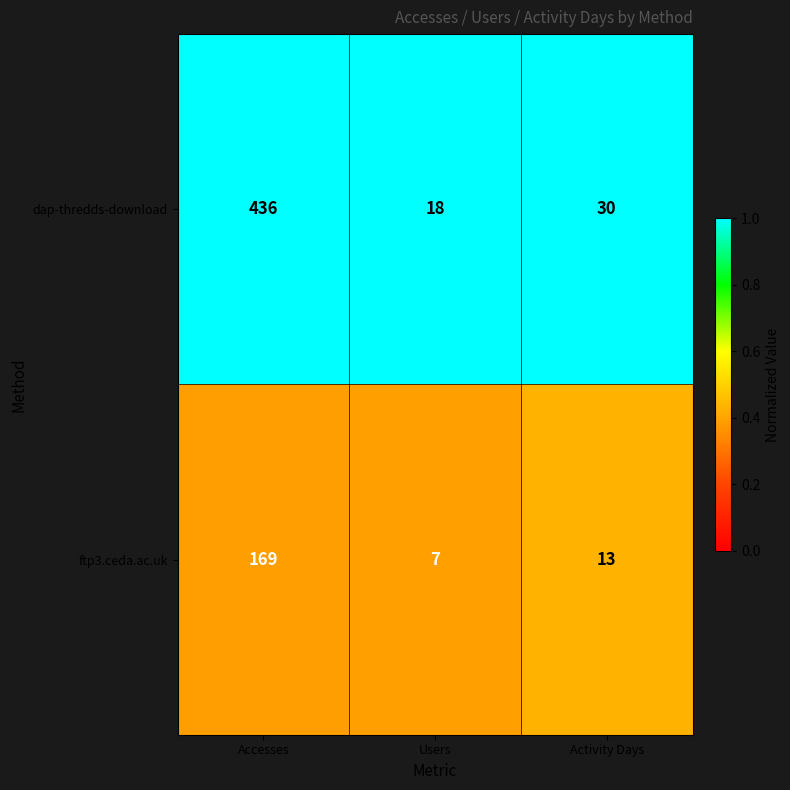

The ftp3.ceda.ac.uk series shows 10 at Users. True or false?

False